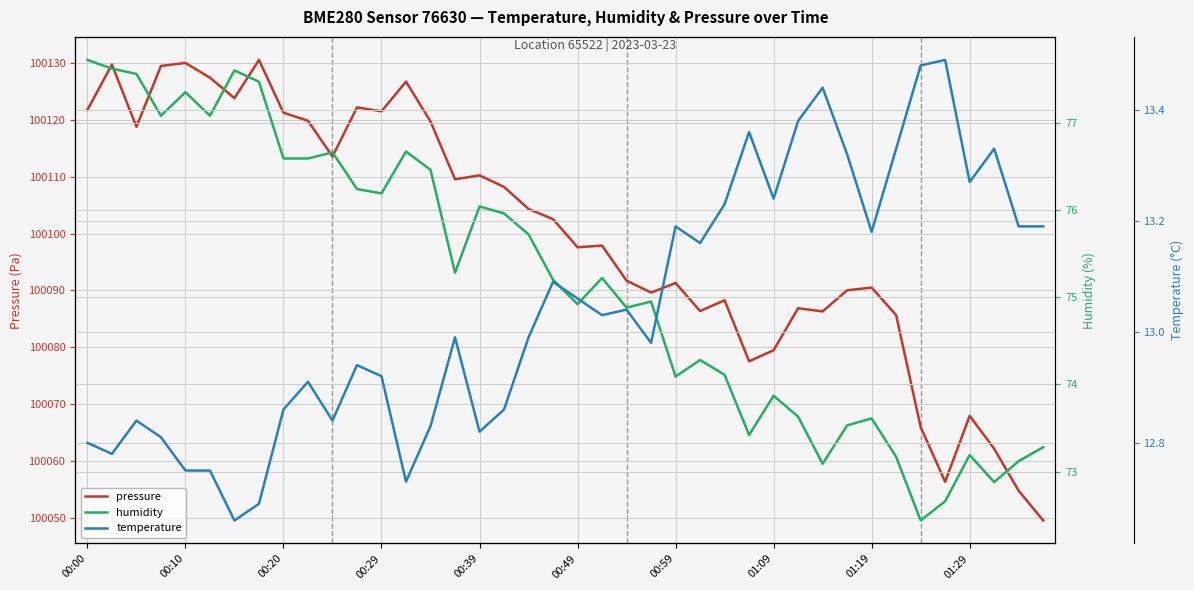

What is the total value across all series at 19?

100190.8